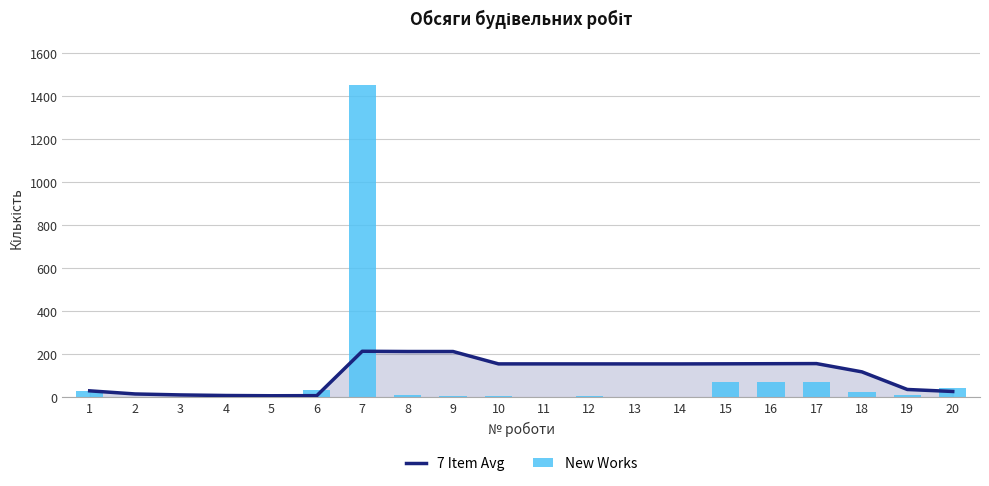

Is it true that New Works equals 2.1 at 3?

True